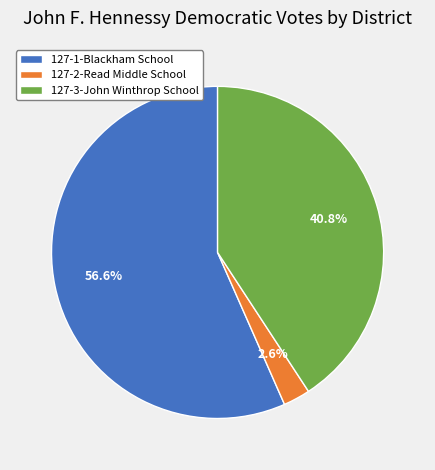

Is there any slice that represents more than half of the pie?

Yes